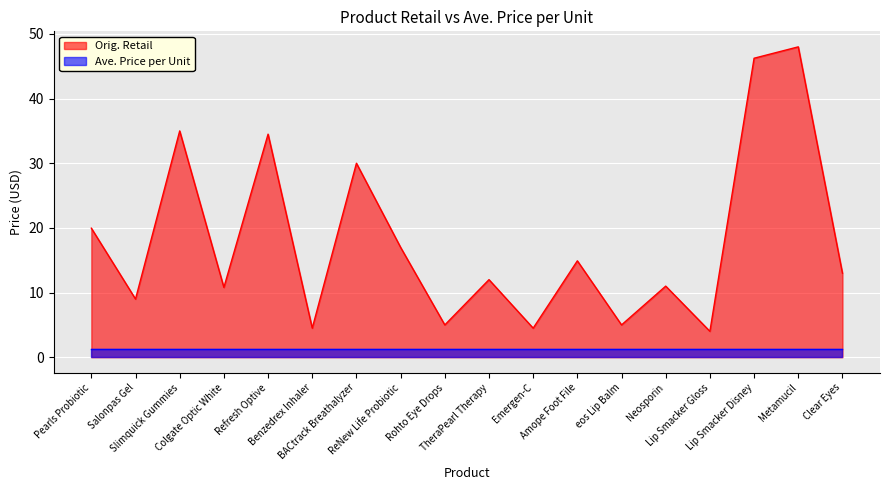

Where is the first local minimum?

Salonpas Gel